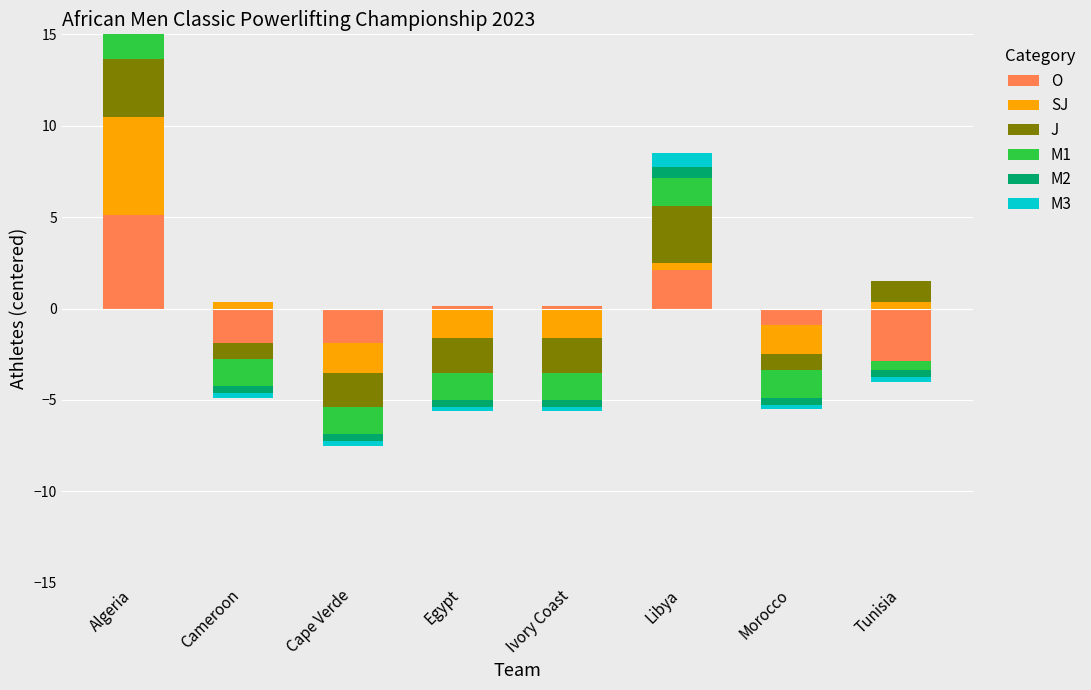

List the labels in order of M3 value, largest first.

Algeria, Libya, Cameroon, Cape Verde, Egypt, Ivory Coast, Morocco, Tunisia